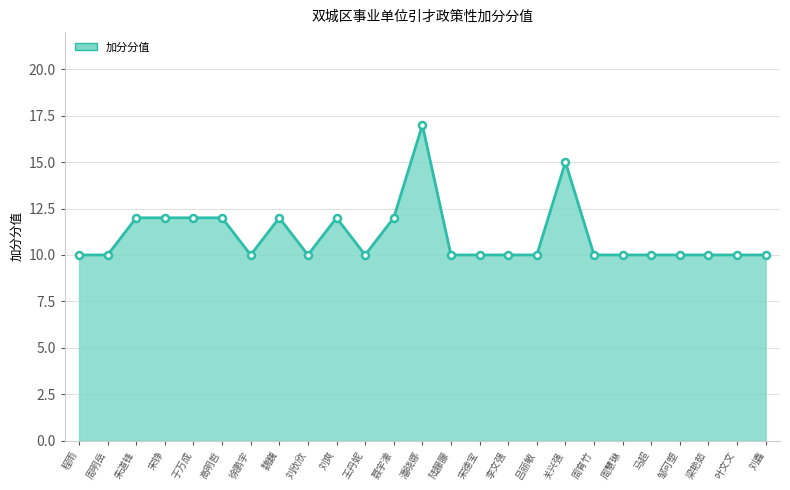

How many series are shown in this chart?

1